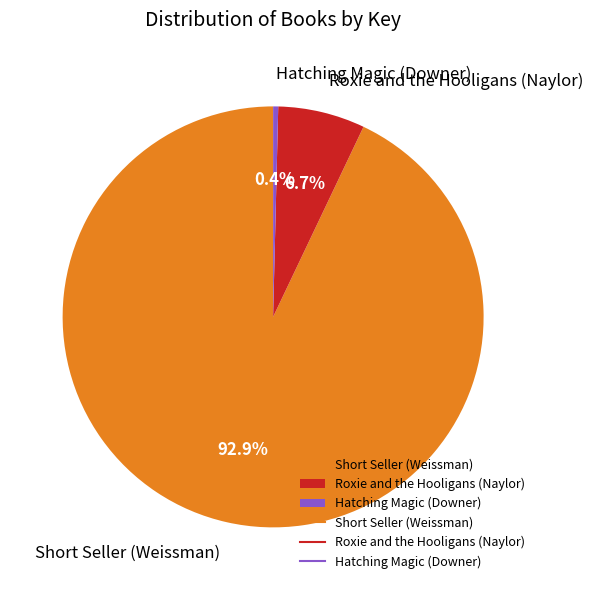

To the nearest percent, what is the combined percentage of Hatching Magic (Downer) and Short Seller (Weissman)?

93%